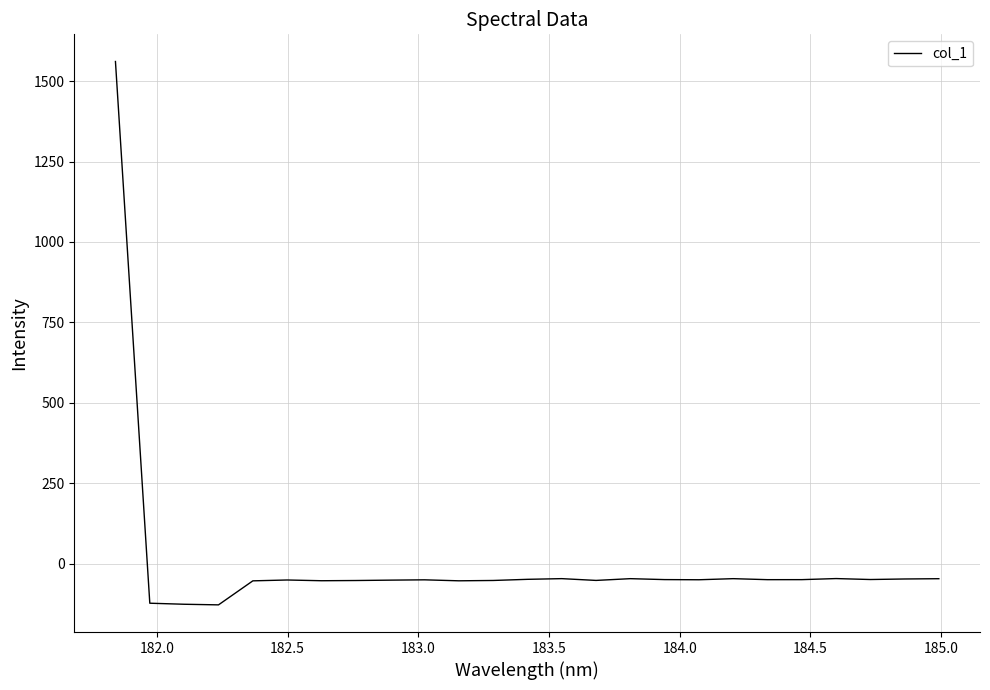

What is the smallest value displayed?

-128.6